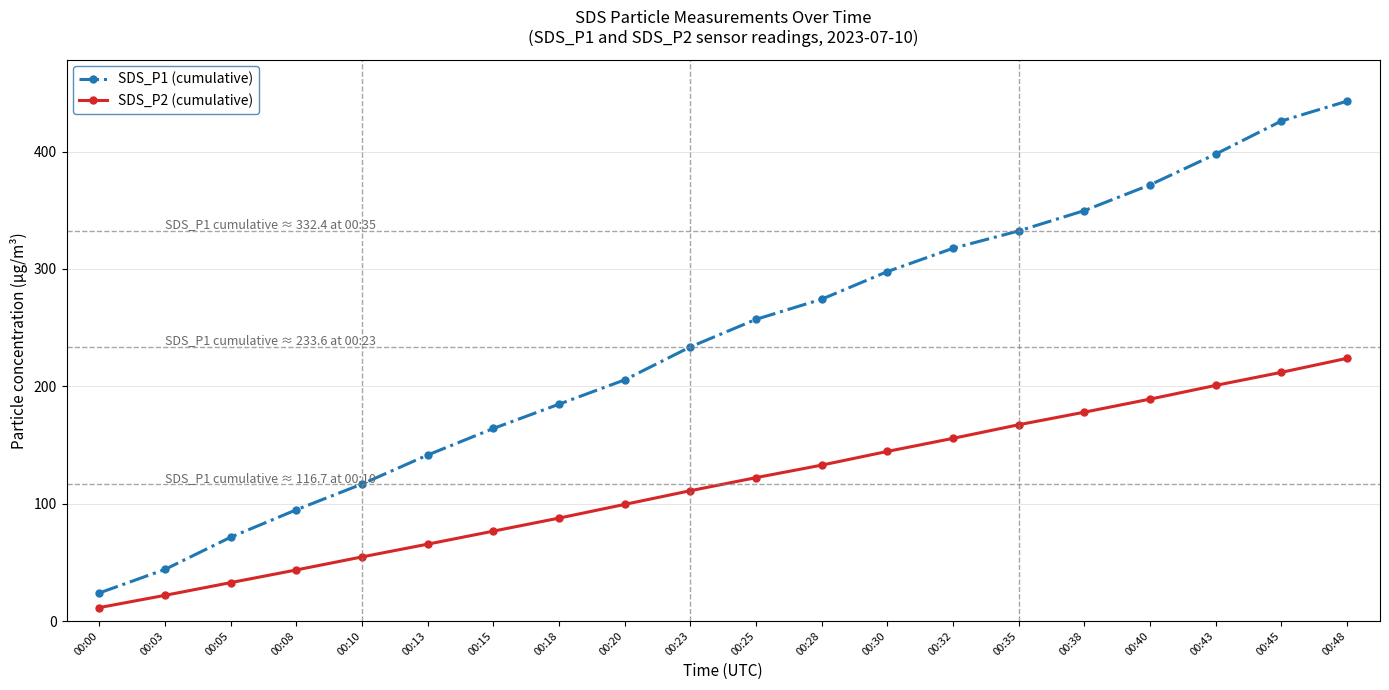

Reading left to right, list all the values displayed in this chart.

SDS_P1 (cumulative): 00:00=23.9	00:03=44.0	00:05=71.4	00:08=94.8	00:10=116.7	00:13=141.5	00:15=164.1	00:18=184.8	00:20=205.5	00:23=233.6	00:25=257.0	00:28=274.2	00:30=297.7	00:32=317.6	00:35=332.4	00:38=349.7	00:40=371.6	00:43=397.9	00:45=426.0	00:48=442.9
SDS_P2 (cumulative): 00:00=11.5	00:03=21.9	00:05=32.7	00:08=43.5	00:10=54.6	00:13=65.5	00:15=76.6	00:18=87.7	00:20=99.4	00:23=111.0	00:25=122.2	00:28=132.8	00:30=144.5	00:32=155.6	00:35=167.2	00:38=177.9	00:40=189.1	00:43=200.8	00:45=211.9	00:48=223.8